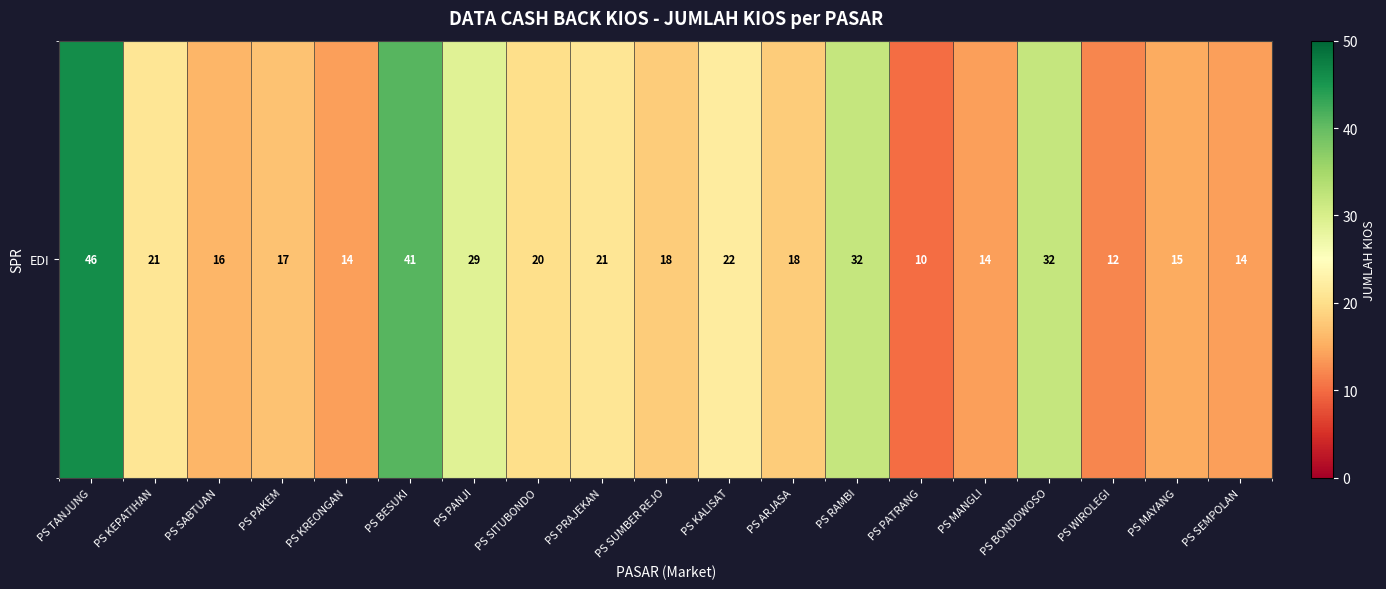

Count the number of categories in the chart.

19